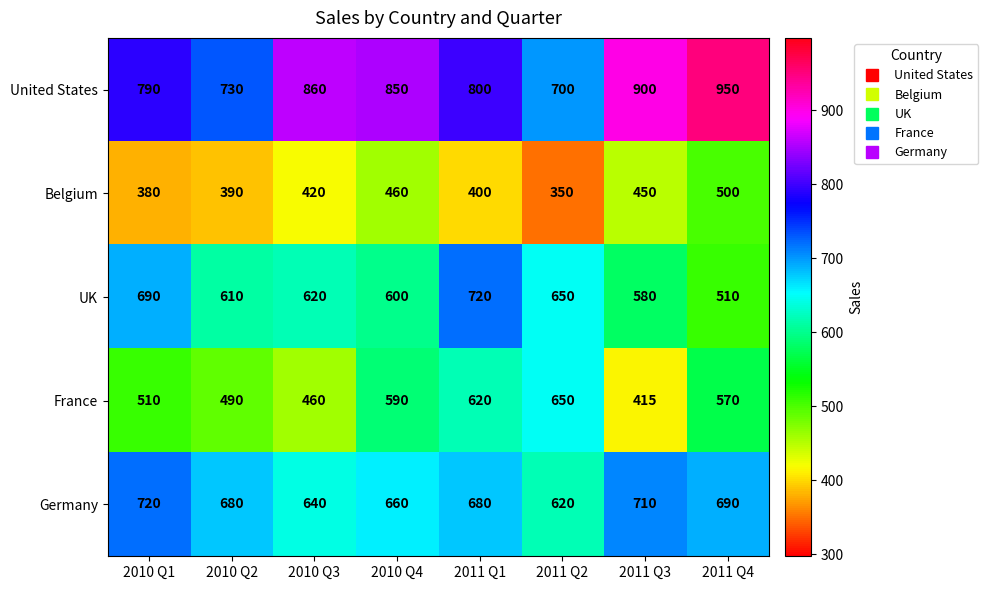

Rank the series at 2010 Q1 from highest to lowest value.

United States, Germany, UK, France, Belgium